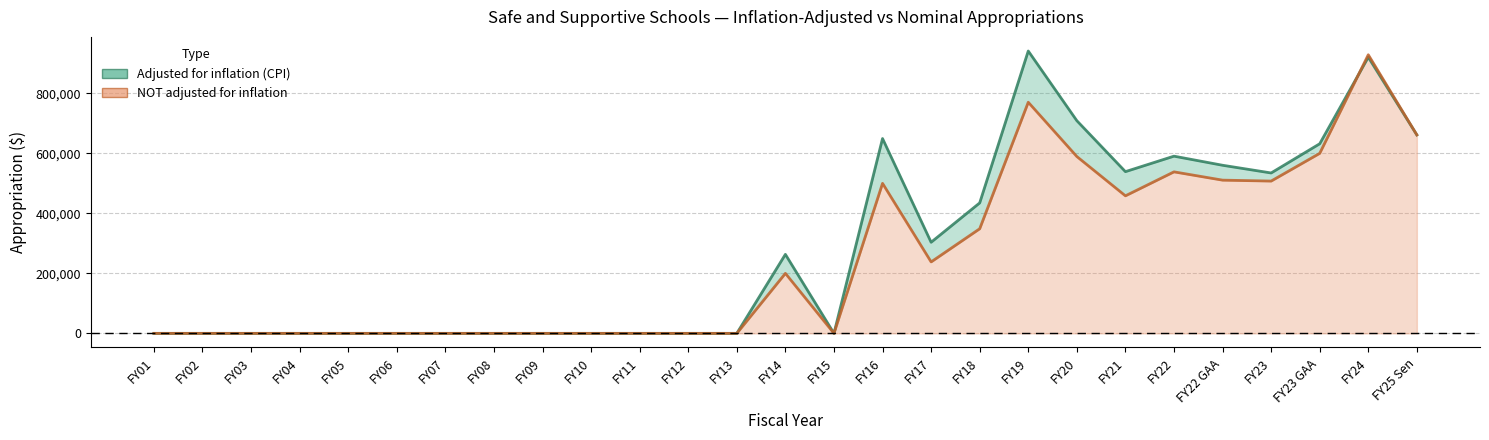

Reading left to right, transcribe all the data shown in this chart.

adjusted for inflation (CPI): FY01=0	FY02=0	FY03=0	FY04=0	FY05=0	FY06=0	FY07=0	FY08=0	FY09=0	FY10=0	FY11=0	FY12=0	FY13=0	FY14=263332	FY15=0	FY16=649339	FY17=303651	FY18=434782	FY19=941095	FY20=708853	FY21=539007	FY22=590625	FY22 GAA=560302	FY23=534609	FY23 GAA=631914	FY24=920437	FY25 Sen=661461
NOT adjusted for inflation: FY01=0	FY02=0	FY03=0	FY04=0	FY05=0	FY06=0	FY07=0	FY08=0	FY09=0	FY10=0	FY11=0	FY12=0	FY13=0	FY14=200000	FY15=0	FY16=500000	FY17=238165	FY18=348661	FY19=770331	FY20=589400	FY21=458434	FY22=538322	FY22 GAA=510684	FY23=507609	FY23 GAA=600000	FY24=928574	FY25 Sen=661461